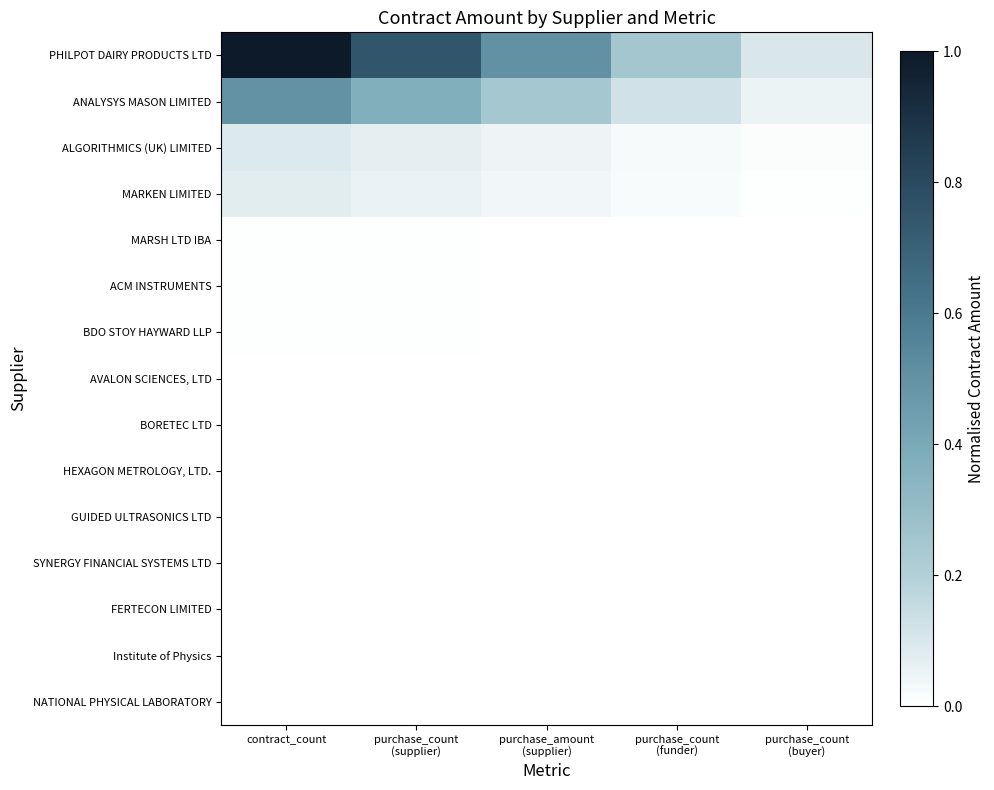

What is the difference between the highest and lowest values at purchase_count
(buyer)?

0.1